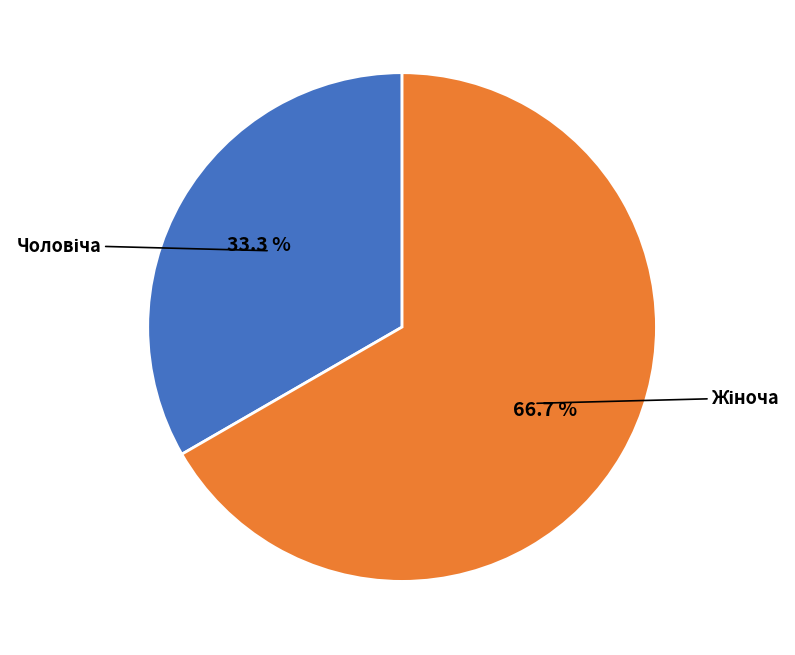

Is there a majority slice in this chart?

Yes